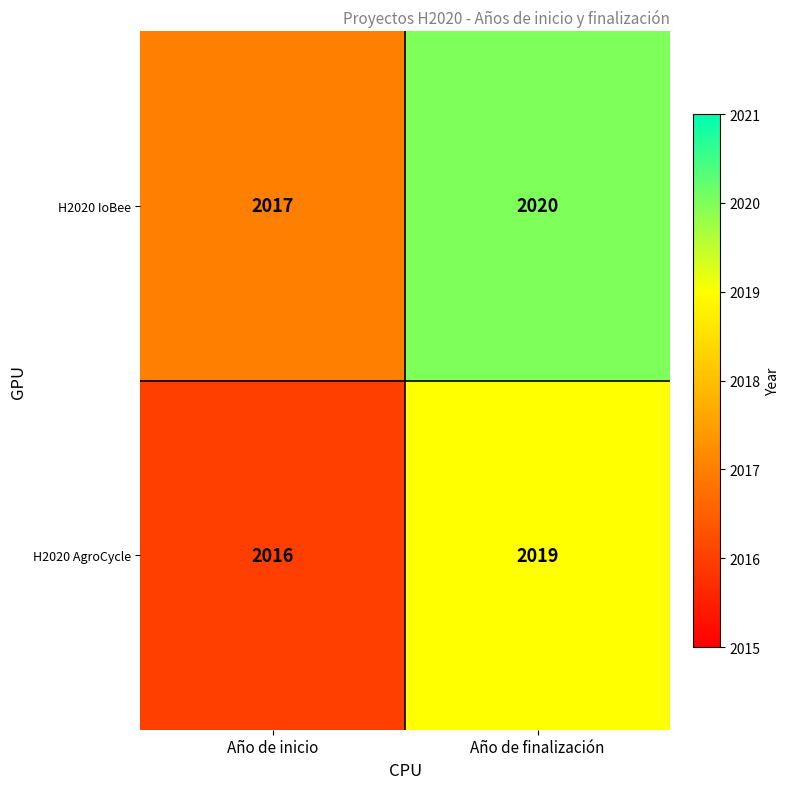

Rank the series by their maximum value, from highest to lowest.

H2020 IoBee, H2020 AgroCycle